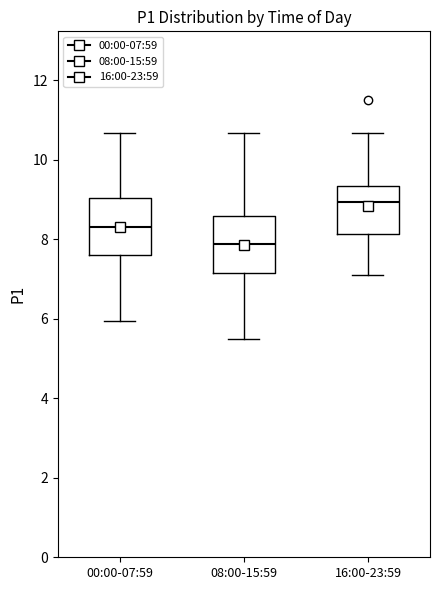

Which box has the lowest median line?

08:00-15:59